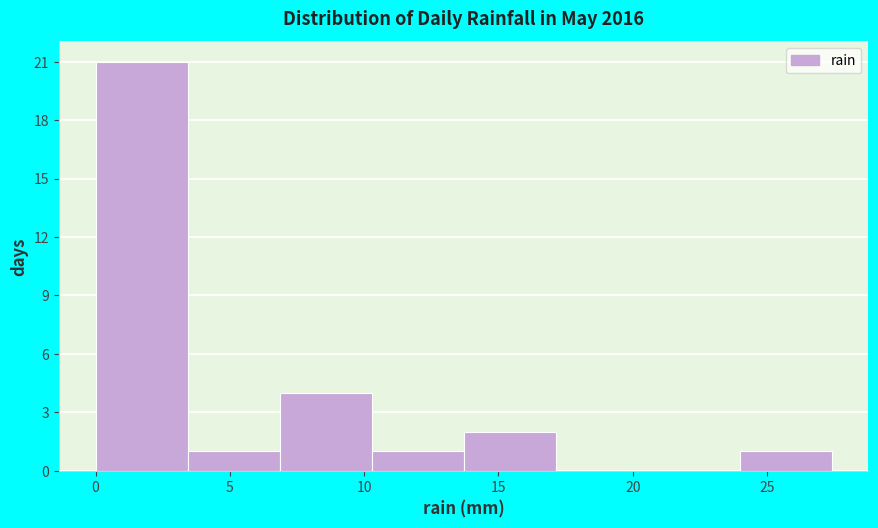

Reading left to right, list every bar in this chart as the range it spans on the x-axis followed by its height. Neither the bar edges nor the heights are printed on the chart, so give them approximately, as read against the axes.

0.0 to 3.5: 21
3.5 to 7.0: 1
7.0 to 10.5: 4
10.5 to 13.5: 1
13.5 to 17.0: 2
17.0 to 20.5: 0
20.5 to 24.0: 0
24.0 to 27.5: 1